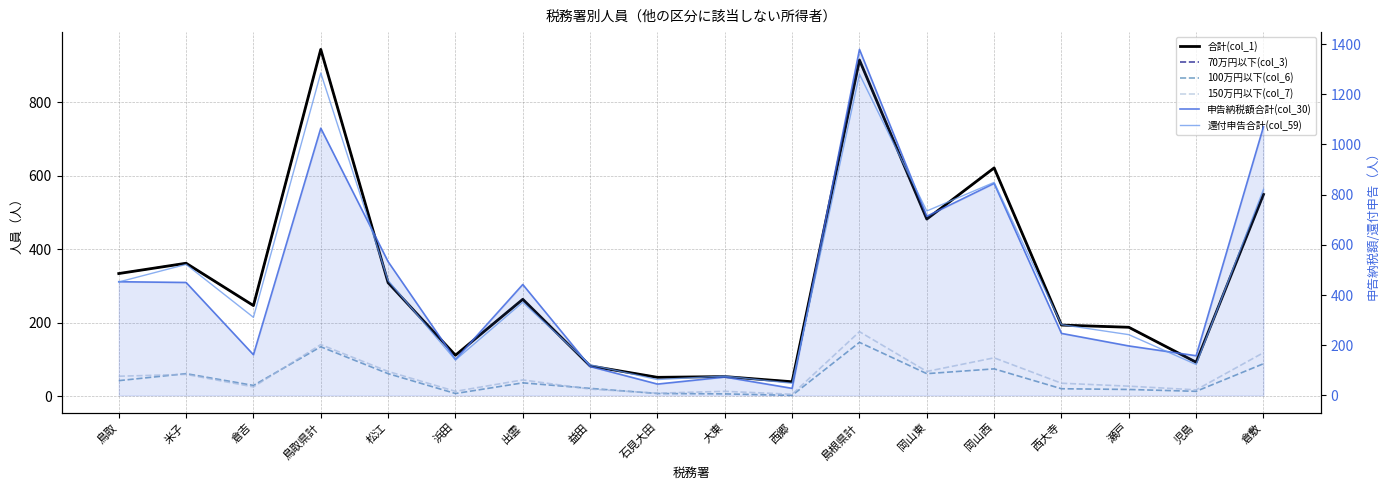

Which has a higher value, 倉敷 or 西大寺?

倉敷